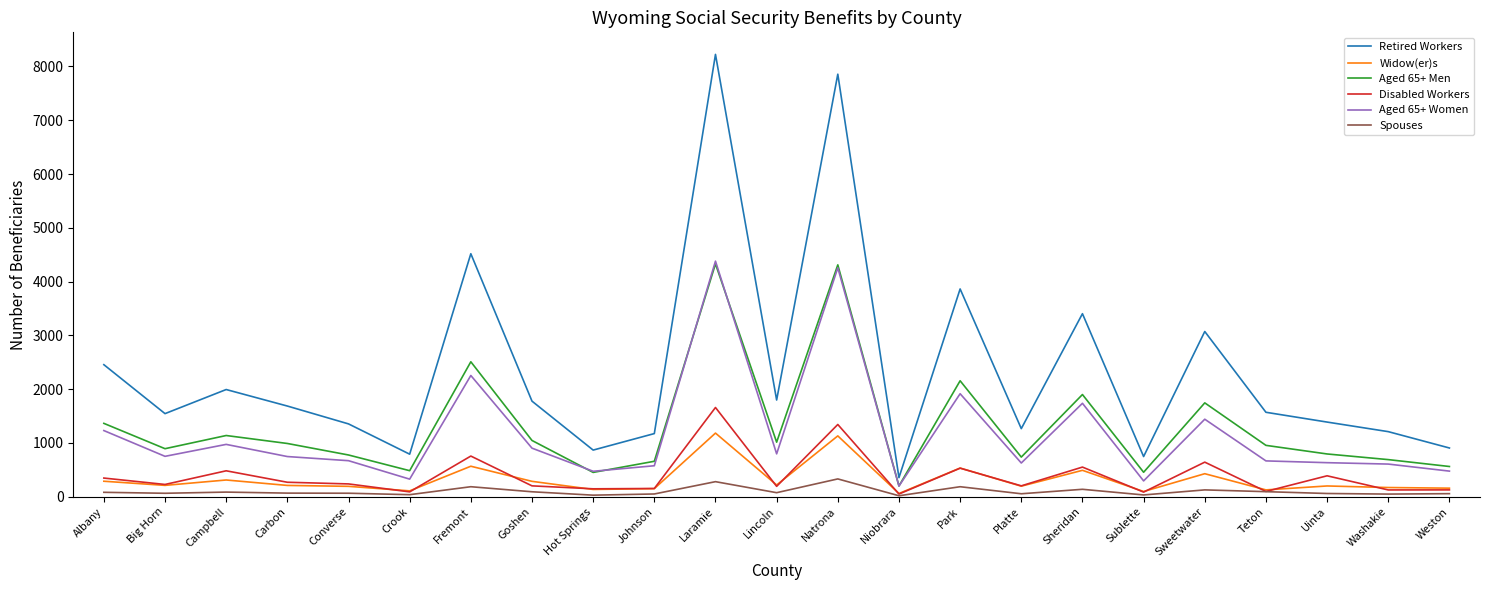

The Aged 65+ Men series shows 1602 at Lincoln. True or false?

False